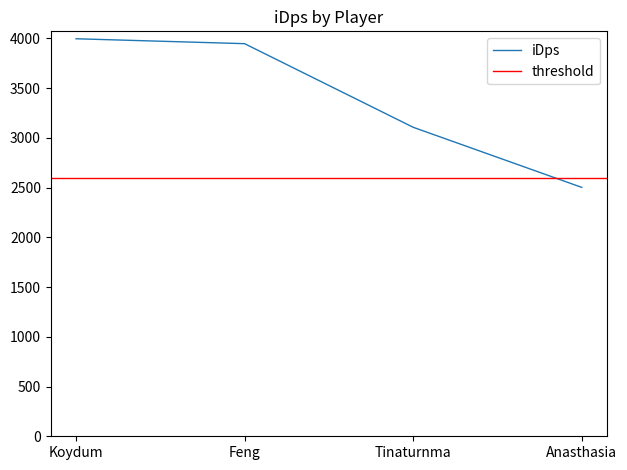

What is the sum of all values?

13552.4